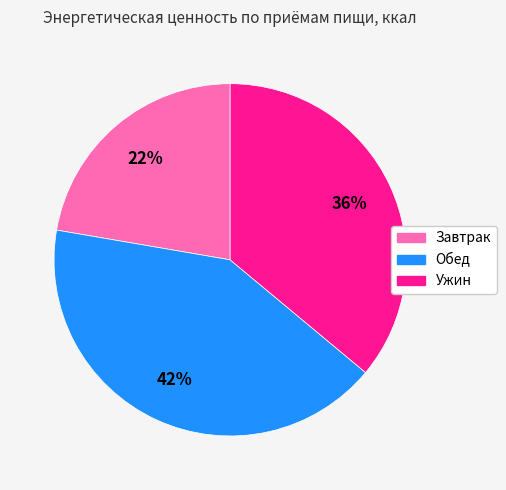

Count the number of slices in the pie.

3